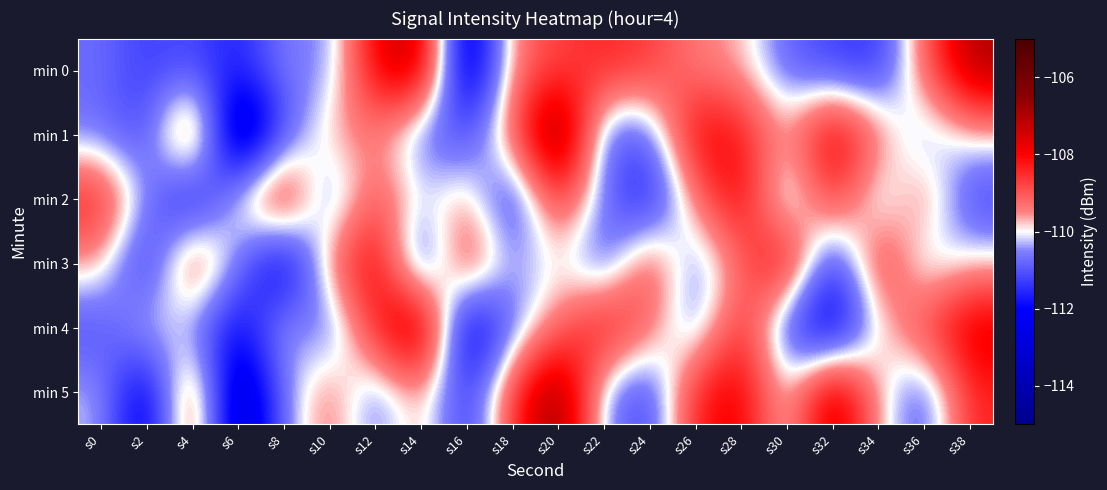

What is the total value across all series at s8?

-662.7